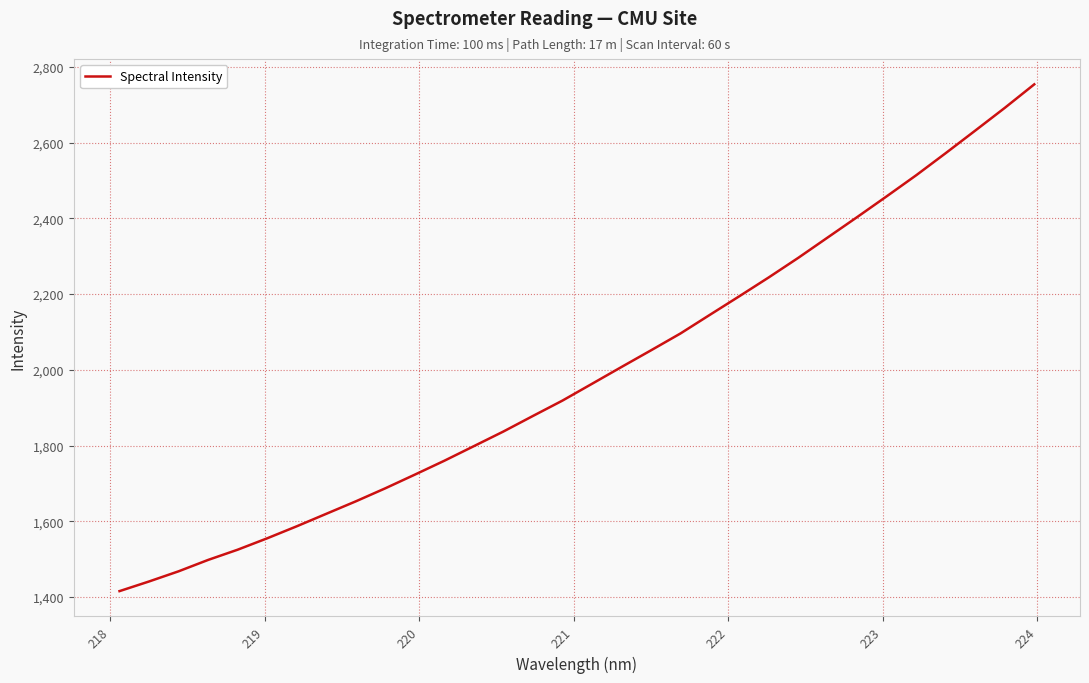

What is the greatest value displayed?

2753.8